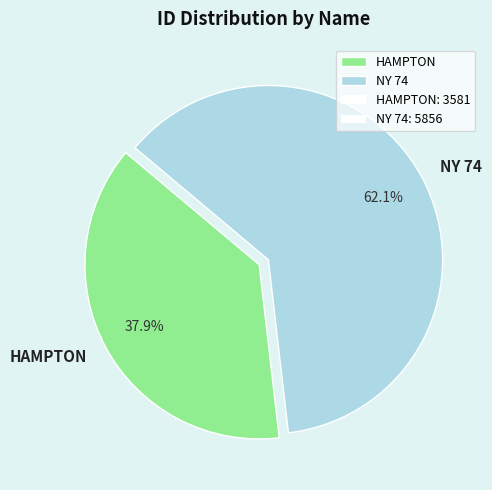

Rank the categories by value from lowest to highest.

HAMPTON, NY 74